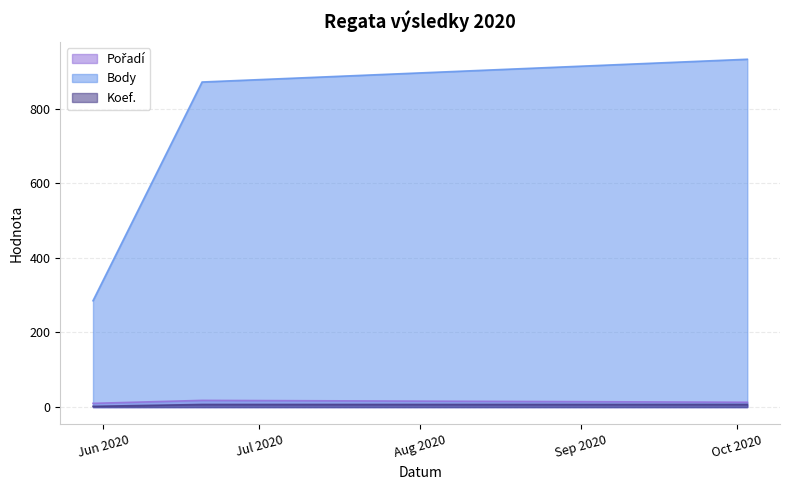

Count the number of categories in the chart.

3